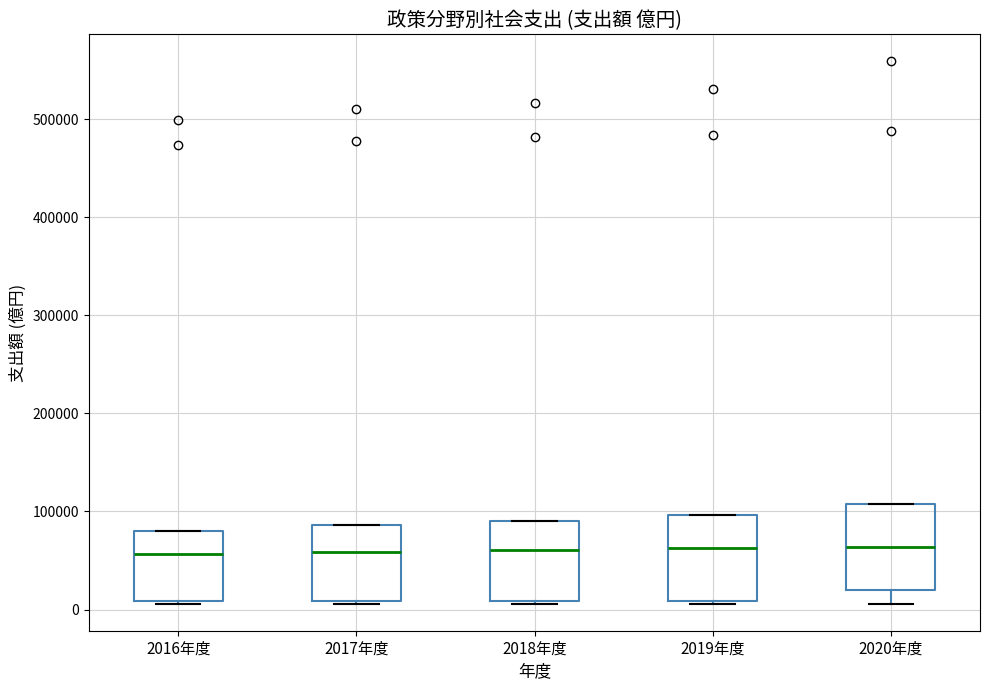

Reading left to right, read every box against the y-axis: the position of its median line, the range the box covers, and the ends of its whiskers. The values are not printed on the chart, so give them approximately, as read against the axis.

2016年度: median 60000, box 10000 to 80000, whiskers 10000 to 80000
2017年度: median 60000, box 10000 to 90000, whiskers 10000 to 90000
2018年度: median 60000, box 10000 to 90000, whiskers 10000 to 90000
2019年度: median 60000, box 10000 to 100000, whiskers 10000 to 100000
2020年度: median 60000, box 20000 to 110000, whiskers 10000 to 110000